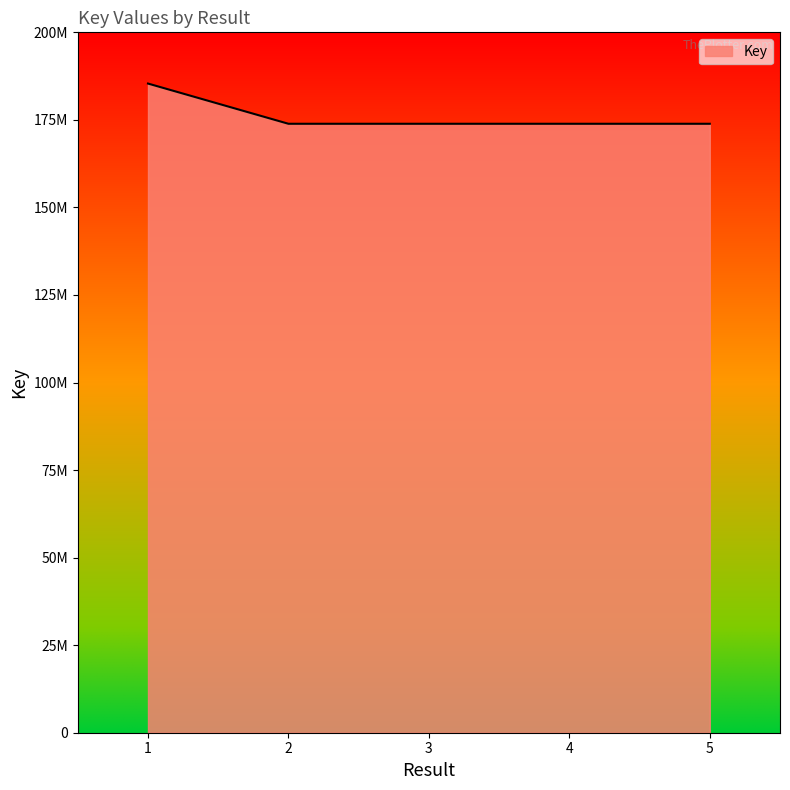

Where is the first local minimum?

2